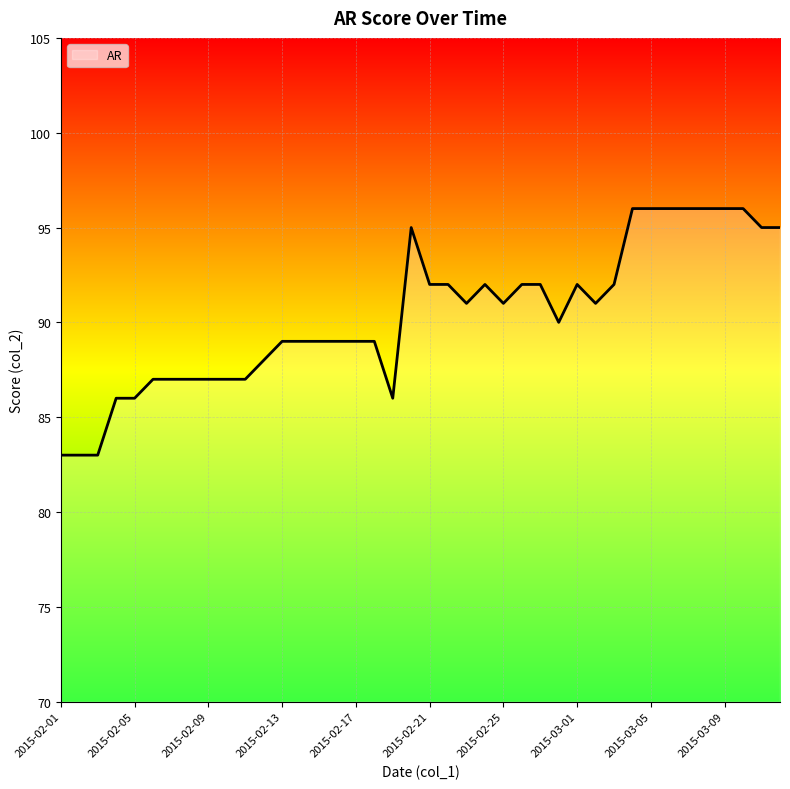

What is the difference between the maximum and minimum values?

13